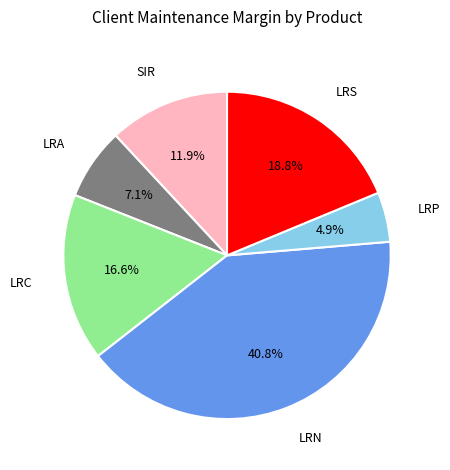

Does any single category account for the majority?

No